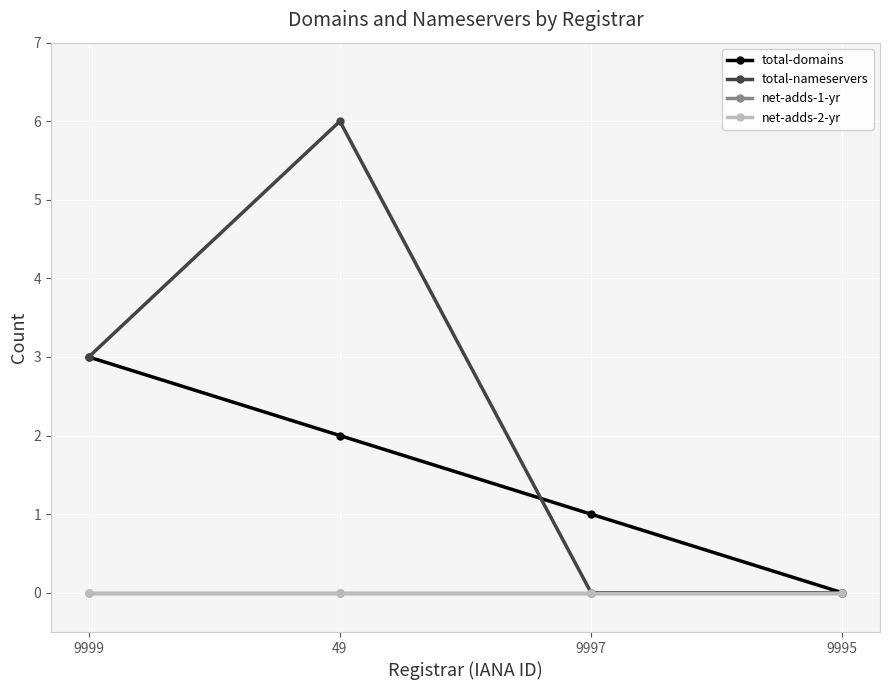

Does the chart have visible grid lines?

Yes